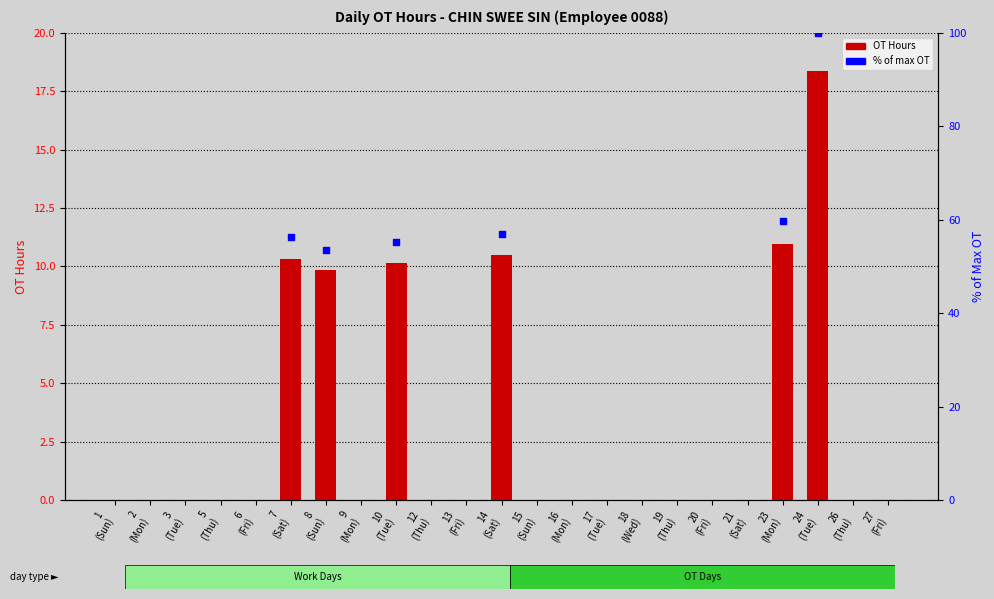

Between 27 (Fri) and 7 (Sat), which is larger?

7 (Sat)